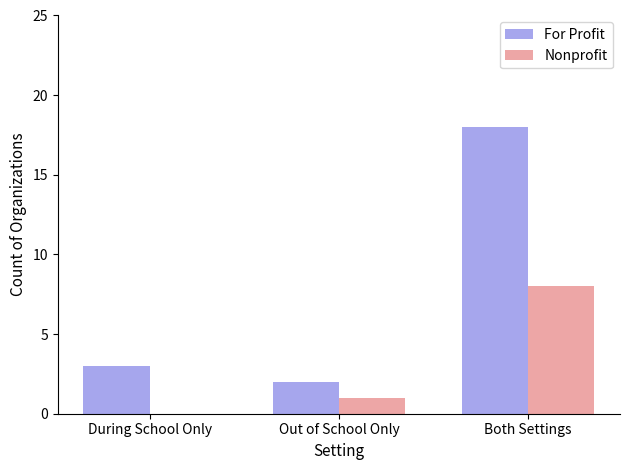

At which category is the sum across all series the highest?

Both Settings